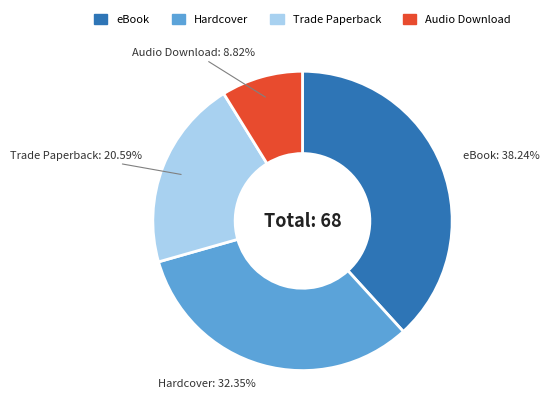

Rank the categories by value from lowest to highest.

Audio Download, Trade Paperback, Hardcover, eBook